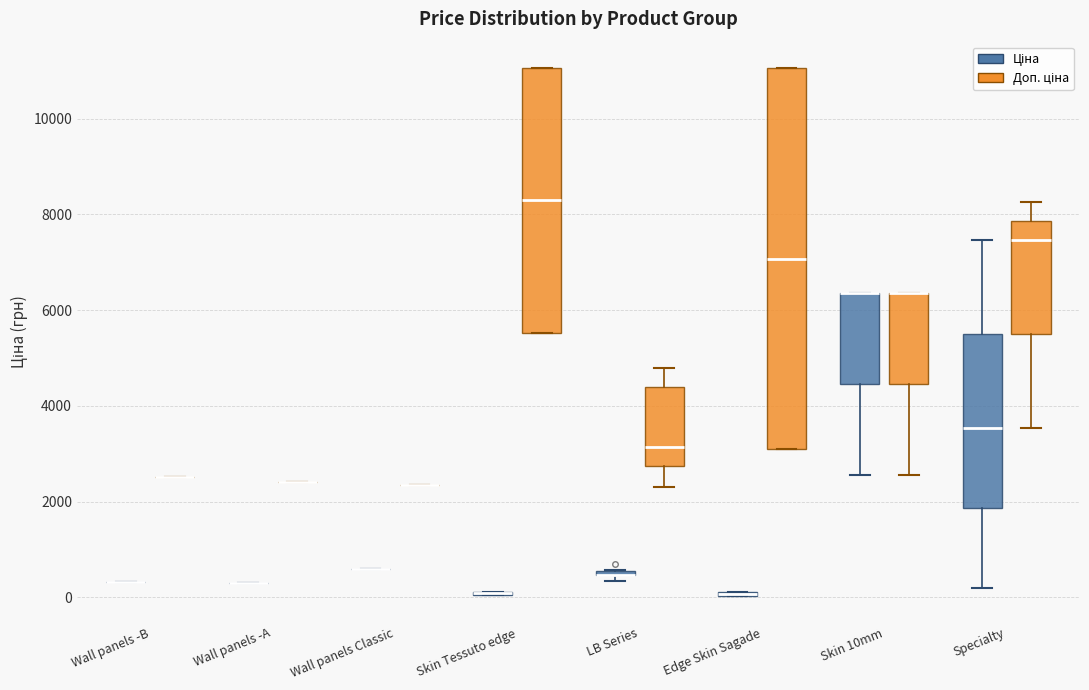

Which box is the tallest, from its lower edge to its upper edge?

Edge Skin Sagade (Доп. ціна)